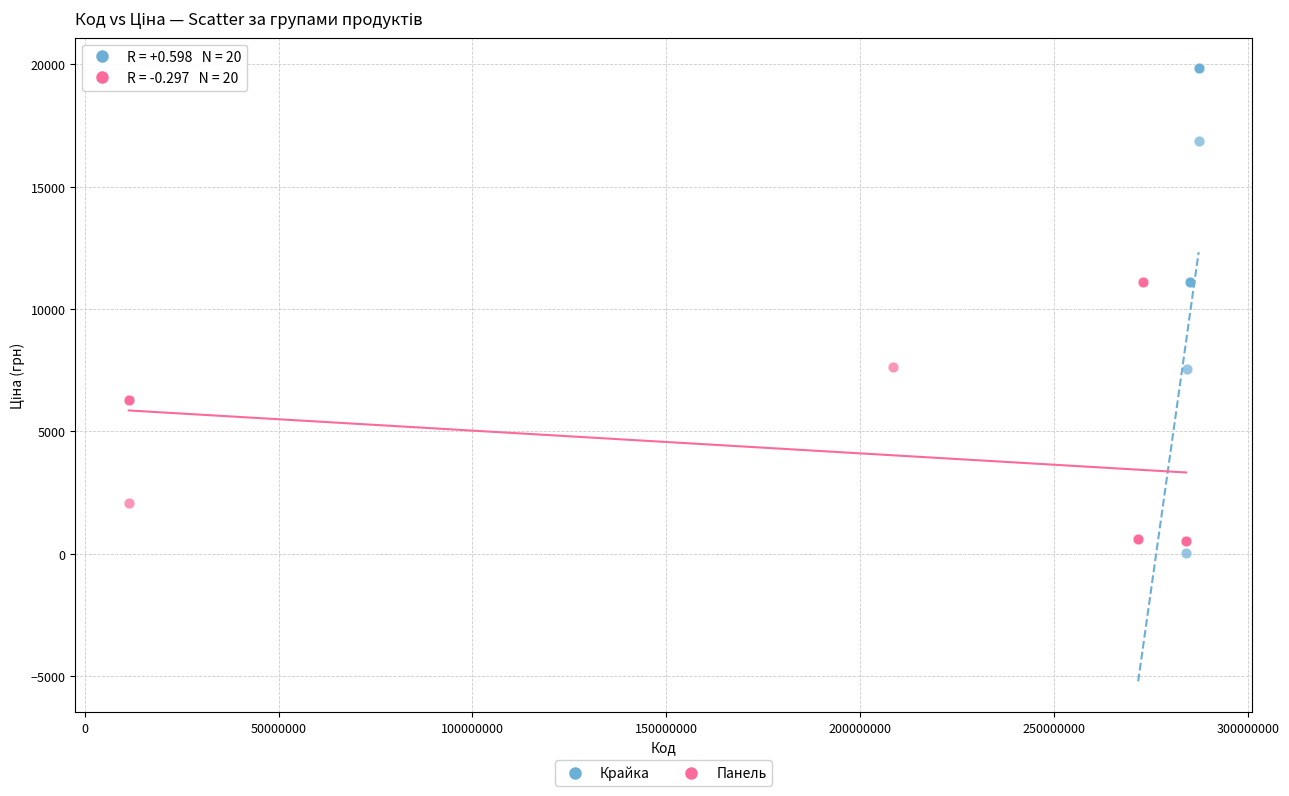

Which series reaches the maximum Y coordinate?

Крайка